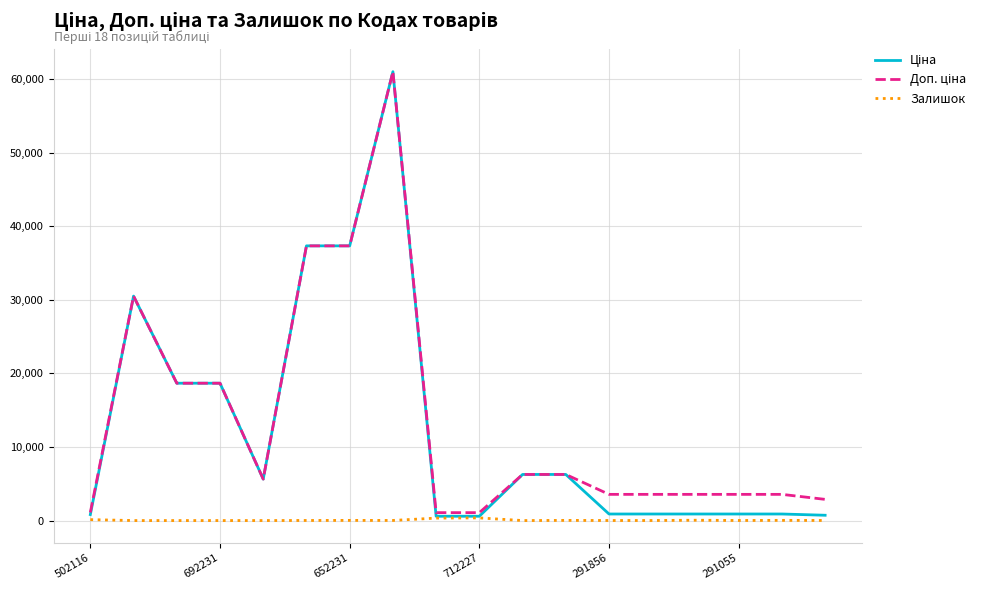

What is the maximum value shown in the chart?

61024.7